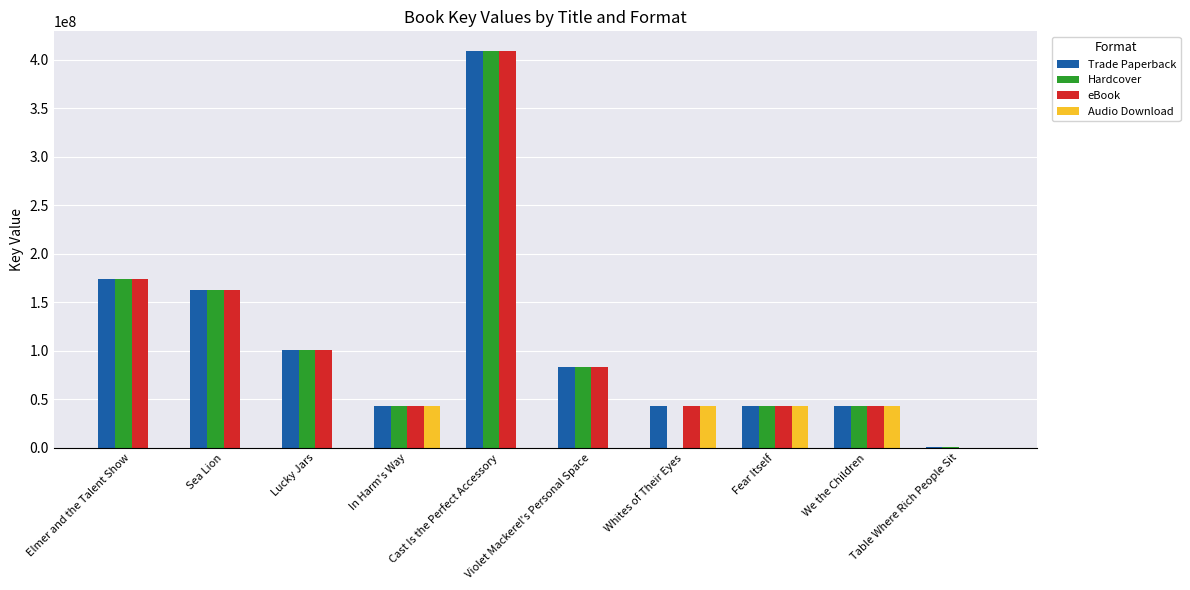

Is it true that Hardcover equals 138785286 at Violet Mackerel's Personal Space?

False